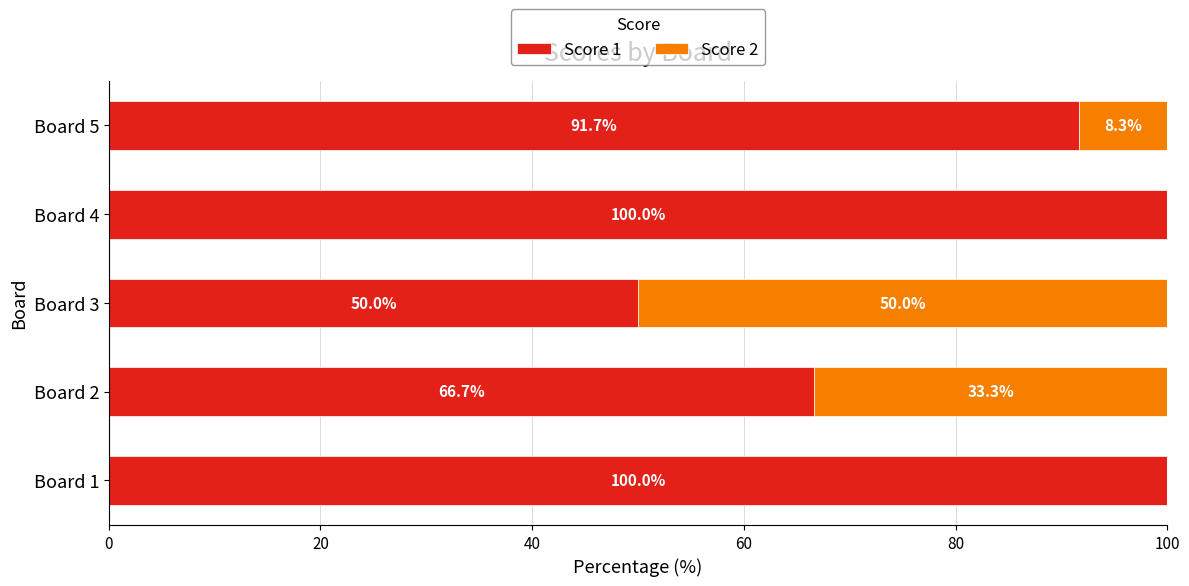

The Score 1 series shows 86.5 at Board 3. True or false?

False